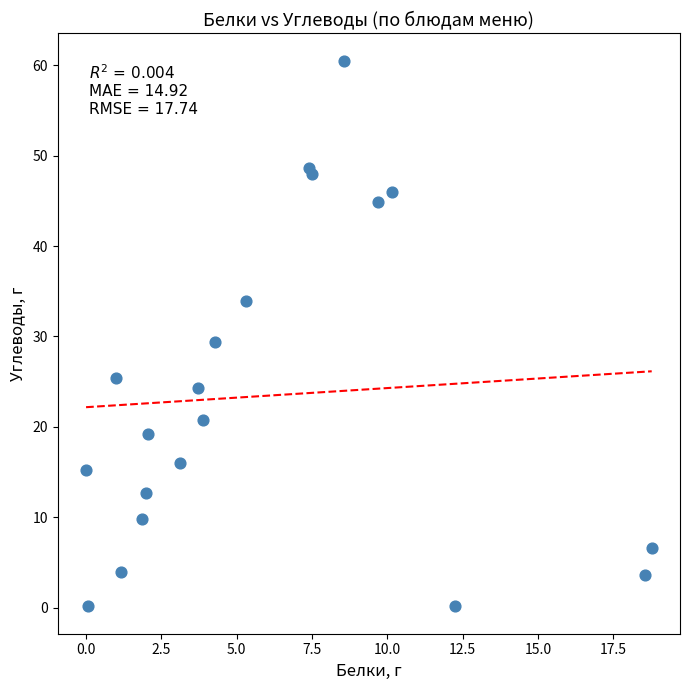

What is the range of Y values (max minus min)?

60.4